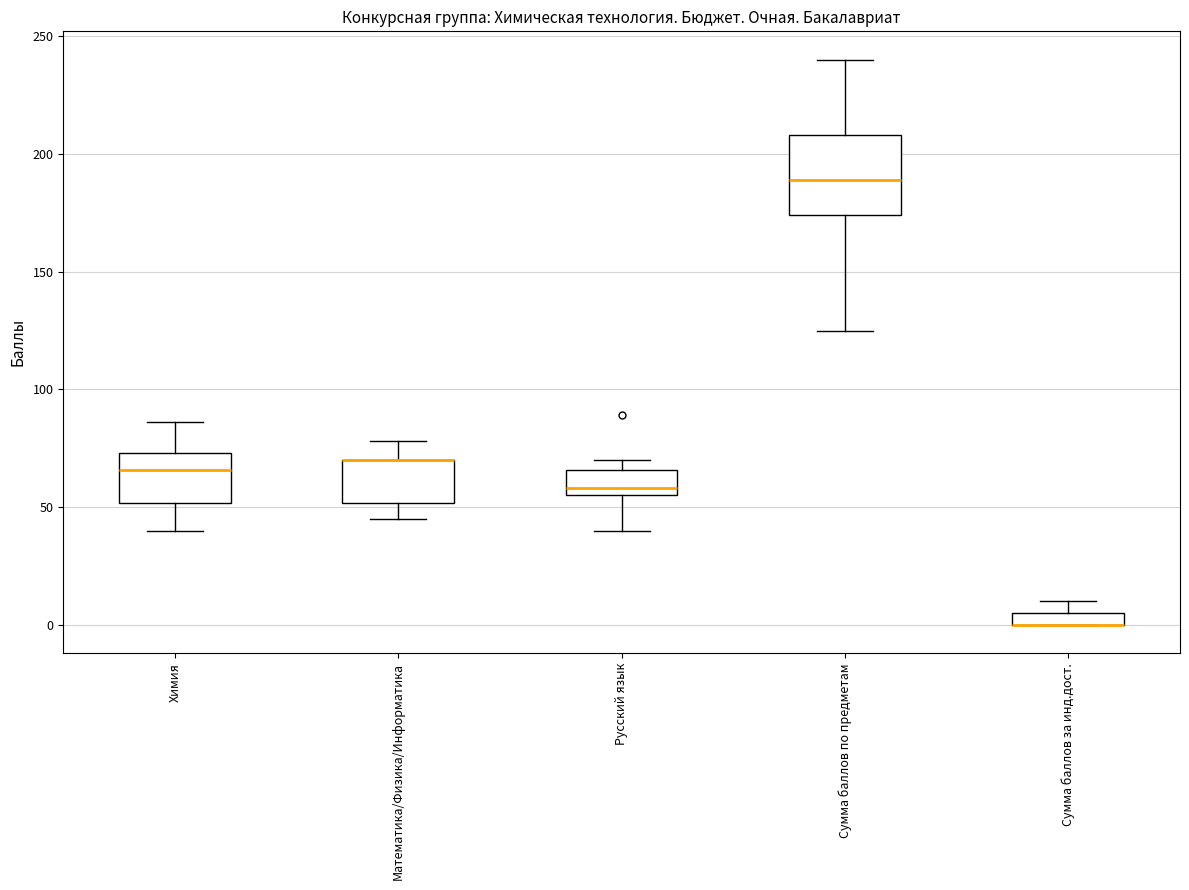

Where is the upper edge of the box for Сумма баллов за инд.дост. on the y-axis? The values are not printed on the chart, so give them approximately, as read against the axis.

5